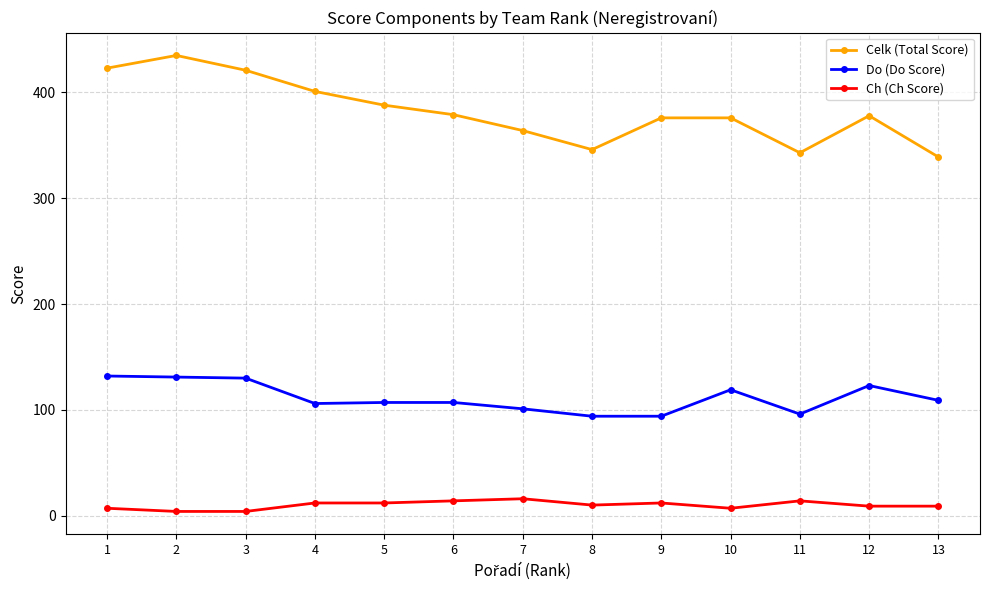

Which series changed the most between 12 and 13?

Celk (Total Score)